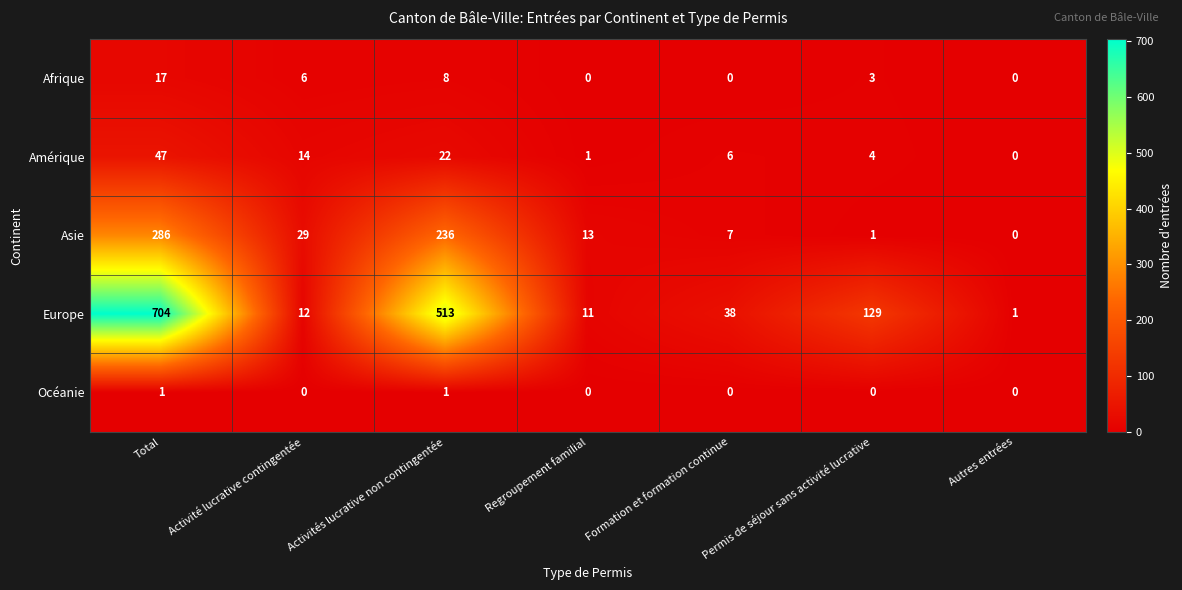

What is the difference between the maximum and second lowest values in the Asie series?

285